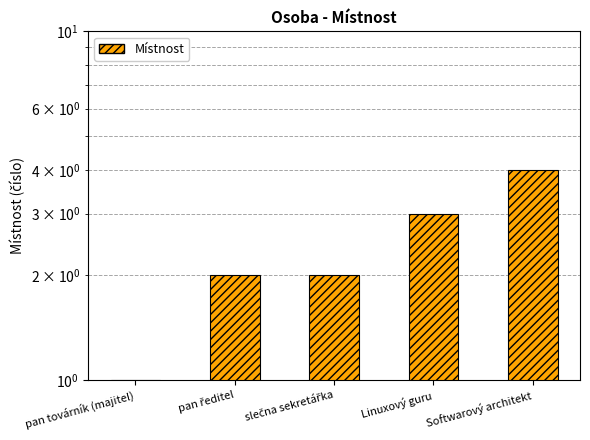

What is the change in value from pan továrník (majitel) to Linuxový guru?

+2